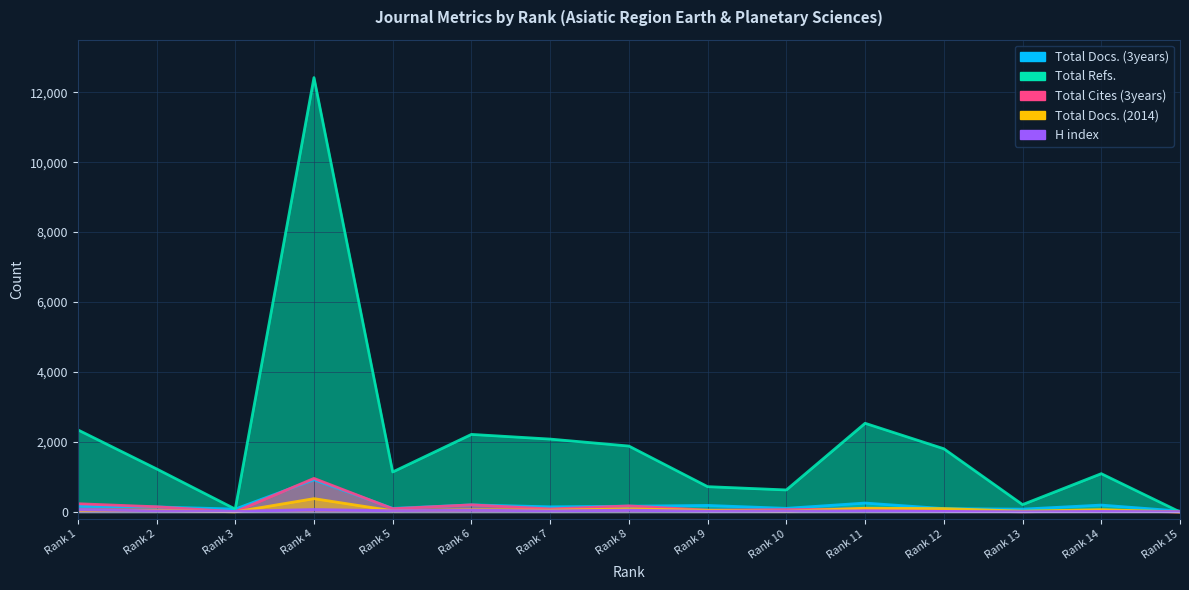

True or false: Total Refs. has more than 2 points higher than both neighbors.

True